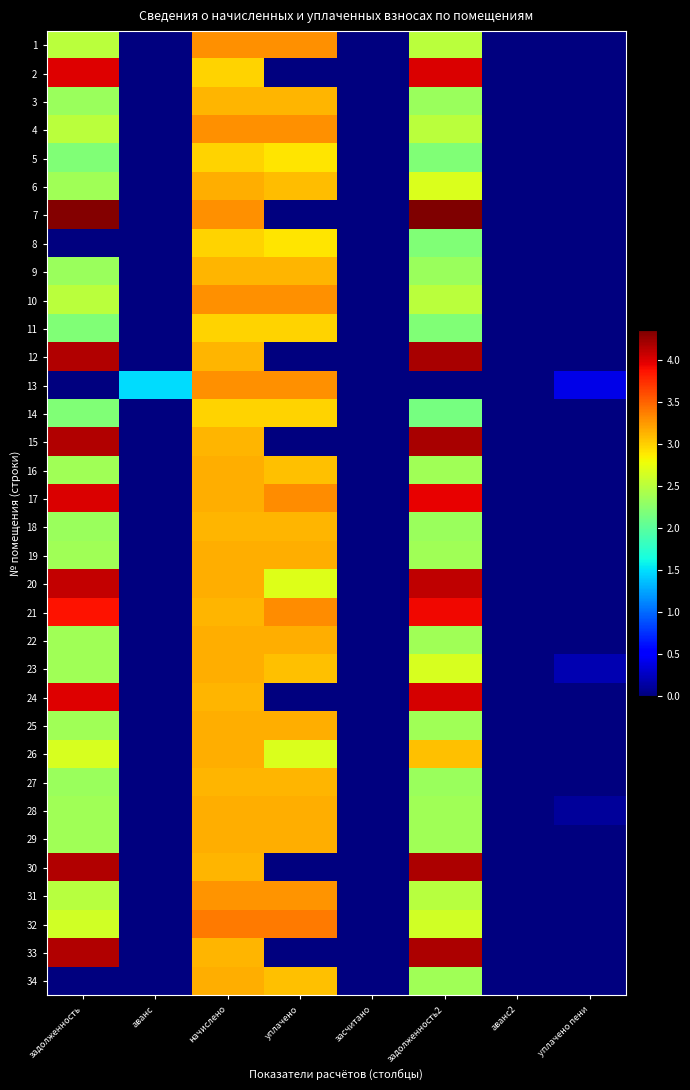

Reading left to right, transcribe all the data shown in this chart.

1: задолженность=2.5	аванс=0.0	начислено=3.3	уплачено=3.3	засчитано=0.0	задолженность2=2.5	аванс2=0.0	уплачено пени=0.0
2: задолженность=4.0	аванс=0.0	начислено=3.0	уплачено=0.0	засчитано=0.0	задолженность2=4.0	аванс2=0.0	уплачено пени=0.0
3: задолженность=2.3	аванс=0.0	начислено=3.1	уплачено=3.1	засчитано=0.0	задолженность2=2.3	аванс2=0.0	уплачено пени=0.0
4: задолженность=2.5	аванс=0.0	начислено=3.3	уплачено=3.3	засчитано=0.0	задолженность2=2.5	аванс2=0.0	уплачено пени=0.0
5: задолженность=2.2	аванс=0.0	начислено=3.0	уплачено=2.9	засчитано=0.0	задолженность2=2.2	аванс2=0.0	уплачено пени=0.0
6: задолженность=2.4	аванс=0.0	начислено=3.2	уплачено=3.1	засчитано=0.0	задолженность2=2.7	аванс2=0.0	уплачено пени=0.0
7: задолженность=4.3	аванс=0.0	начислено=3.3	уплачено=0.0	засчитано=0.0	задолженность2=4.4	аванс2=0.0	уплачено пени=0.0
8: задолженность=0.0	аванс=0.0	начислено=3.0	уплачено=2.9	засчитано=0.0	задолженность2=2.2	аванс2=0.0	уплачено пени=0.0
9: задолженность=2.3	аванс=0.0	начислено=3.1	уплачено=3.1	засчитано=0.0	задолженность2=2.3	аванс2=0.0	уплачено пени=0.0
10: задолженность=2.5	аванс=0.0	начислено=3.3	уплачено=3.3	засчитано=0.0	задолженность2=2.5	аванс2=0.0	уплачено пени=0.0
11: задолженность=2.2	аванс=0.0	начислено=3.0	уплачено=3.0	засчитано=0.0	задолженность2=2.2	аванс2=0.0	уплачено пени=0.0
12: задолженность=4.2	аванс=0.0	начислено=3.1	уплачено=0.0	засчитано=0.0	задолженность2=4.2	аванс2=0.0	уплачено пени=0.0
13: задолженность=0.0	аванс=1.5	начислено=3.3	уплачено=3.3	засчитано=0.0	задолженность2=0.0	аванс2=0.0	уплачено пени=0.4
14: задолженность=2.2	аванс=0.0	начислено=3.0	уплачено=3.0	засчитано=0.0	задолженность2=2.1	аванс2=0.0	уплачено пени=0.0
15: задолженность=4.2	аванс=0.0	начислено=3.1	уплачено=0.0	засчитано=0.0	задолженность2=4.2	аванс2=0.0	уплачено пени=0.0
16: задолженность=2.4	аванс=0.0	начислено=3.2	уплачено=3.1	засчитано=0.0	задолженность2=2.4	аванс2=0.0	уплачено пени=0.0
17: задолженность=4.0	аванс=0.0	начислено=3.1	уплачено=3.3	засчитано=0.0	задолженность2=4.0	аванс2=0.0	уплачено пени=0.0
18: задолженность=2.3	аванс=0.0	начислено=3.1	уплачено=3.1	засчитано=0.0	задолженность2=2.3	аванс2=0.0	уплачено пени=0.0
19: задолженность=2.4	аванс=0.0	начислено=3.2	уплачено=3.2	засчитано=0.0	задолженность2=2.4	аванс2=0.0	уплачено пени=0.0
20: задолженность=4.1	аванс=0.0	начислено=3.1	уплачено=2.7	засчитано=0.0	задолженность2=4.1	аванс2=0.0	уплачено пени=0.0
21: задолженность=3.9	аванс=0.0	начислено=3.1	уплачено=3.3	засчитано=0.0	задолженность2=3.9	аванс2=0.0	уплачено пени=0.0
22: задолженность=2.4	аванс=0.0	начислено=3.2	уплачено=3.2	засчитано=0.0	задолженность2=2.4	аванс2=0.0	уплачено пени=0.0
23: задолженность=2.4	аванс=0.0	начислено=3.1	уплачено=3.1	засчитано=0.0	задолженность2=2.7	аванс2=0.0	уплачено пени=0.2
24: задолженность=4.0	аванс=0.0	начислено=3.1	уплачено=0.0	засчитано=0.0	задолженность2=4.0	аванс2=0.0	уплачено пени=0.0
25: задолженность=2.4	аванс=0.0	начислено=3.2	уплачено=3.2	засчитано=0.0	задолженность2=2.4	аванс2=0.0	уплачено пени=0.0
26: задолженность=2.7	аванс=0.0	начислено=3.1	уплачено=2.7	засчитано=0.0	задолженность2=3.1	аванс2=0.0	уплачено пени=0.0
27: задолженность=2.3	аванс=0.0	начислено=3.1	уплачено=3.1	засчитано=0.0	задолженность2=2.3	аванс2=0.0	уплачено пени=0.0
28: задолженность=2.4	аванс=0.0	начислено=3.2	уплачено=3.2	засчитано=0.0	задолженность2=2.4	аванс2=0.0	уплачено пени=0.1
29: задолженность=2.4	аванс=0.0	начислено=3.1	уплачено=3.1	засчитано=0.0	задолженность2=2.4	аванс2=0.0	уплачено пени=0.0
30: задолженность=4.2	аванс=0.0	начислено=3.1	уплачено=0.0	засчитано=0.0	задолженность2=4.2	аванс2=0.0	уплачено пени=0.0
31: задолженность=2.5	аванс=0.0	начислено=3.3	уплачено=3.3	засчитано=0.0	задолженность2=2.5	аванс2=0.0	уплачено пени=0.0
32: задолженность=2.6	аванс=0.0	начислено=3.4	уплачено=3.4	засчитано=0.0	задолженность2=2.6	аванс2=0.0	уплачено пени=0.0
33: задолженность=4.2	аванс=0.0	начислено=3.1	уплачено=0.0	засчитано=0.0	задолженность2=4.2	аванс2=0.0	уплачено пени=0.0
34: задолженность=0.0	аванс=0.0	начислено=3.1	уплачено=3.1	засчитано=0.0	задолженность2=2.4	аванс2=0.0	уплачено пени=0.0